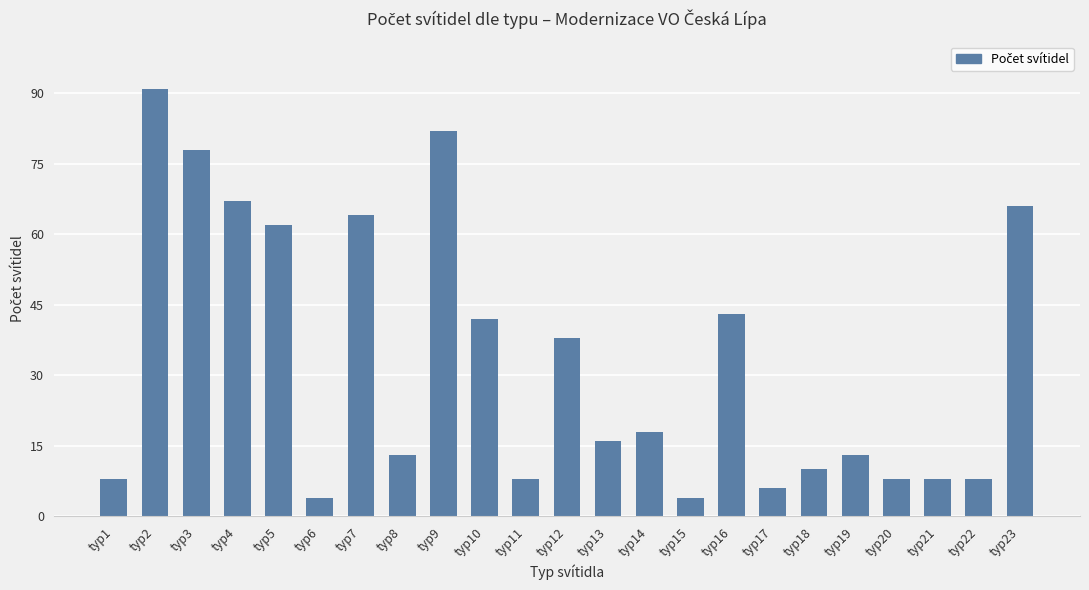

What is the difference between the second highest and second lowest values?

78